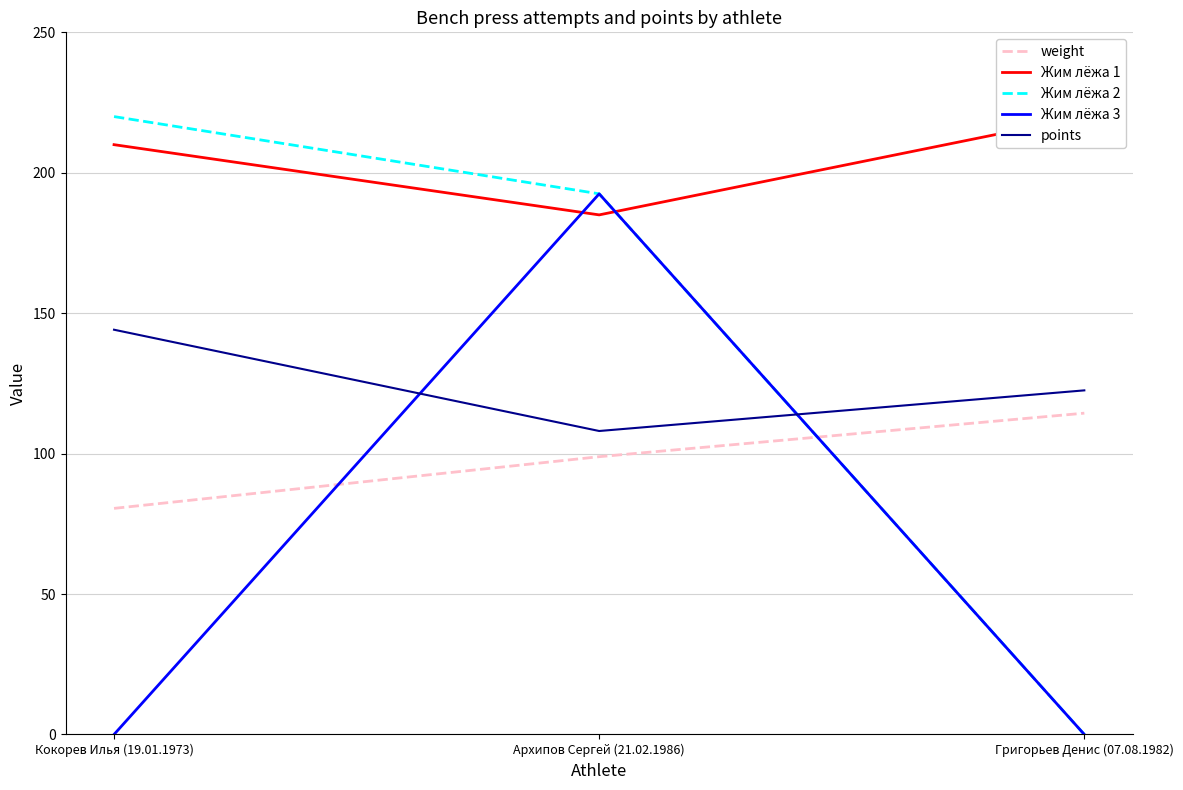

Which label corresponds to the largest value in the chart?

Григорьев Денис (07.08.1982)